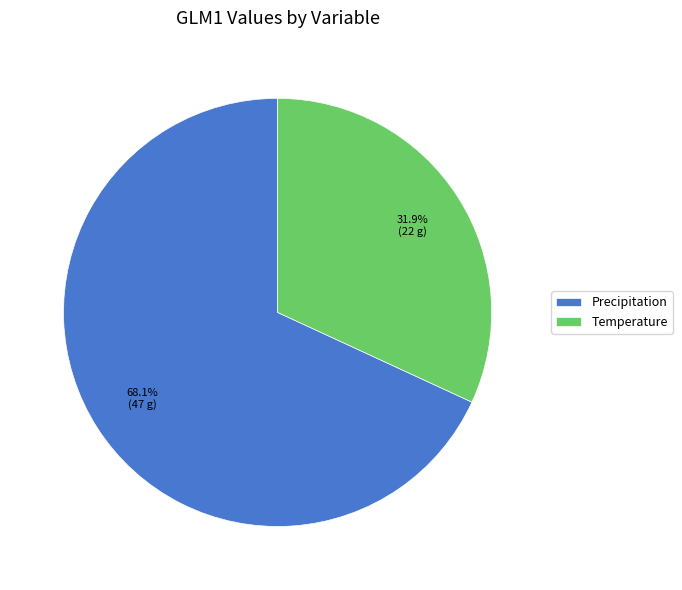

To the nearest percent, what is the difference between the largest and smallest slice percentages?

36%